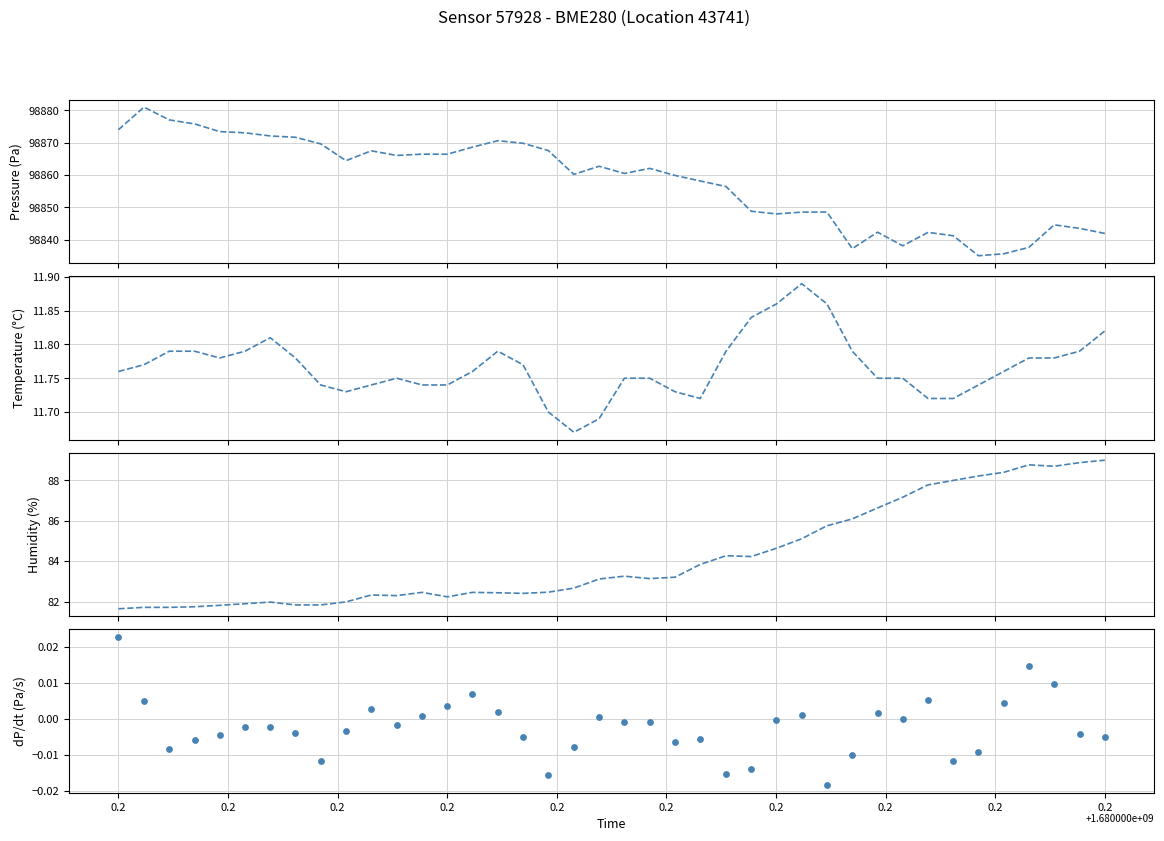

Which series has the largest Y range (max minus min)?

pressure